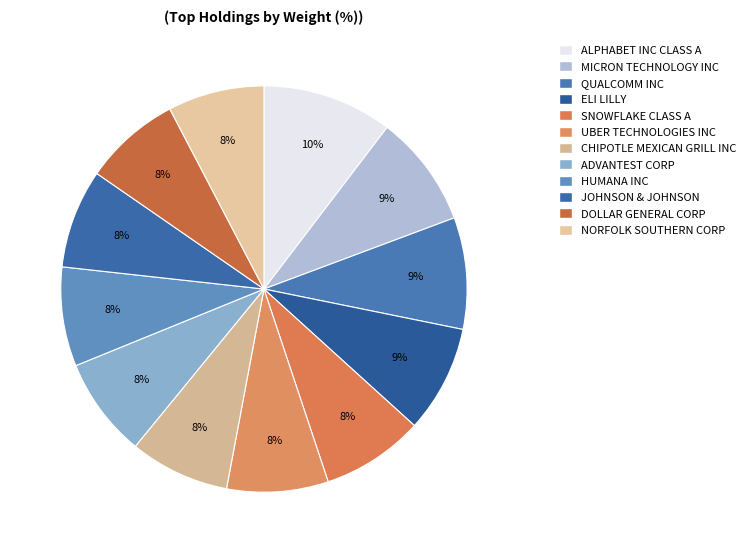

How many segments does this pie chart have?

12